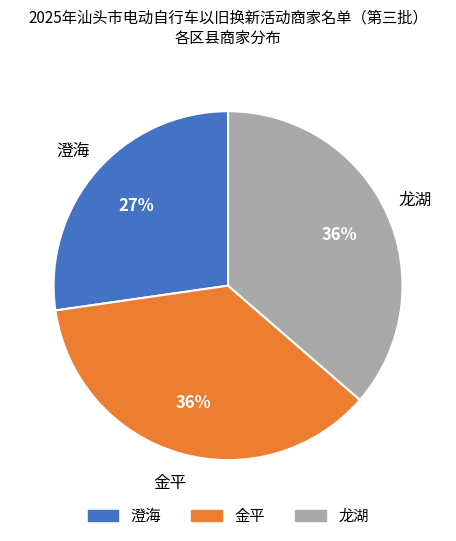

Which category has the smallest portion of the pie?

澄海